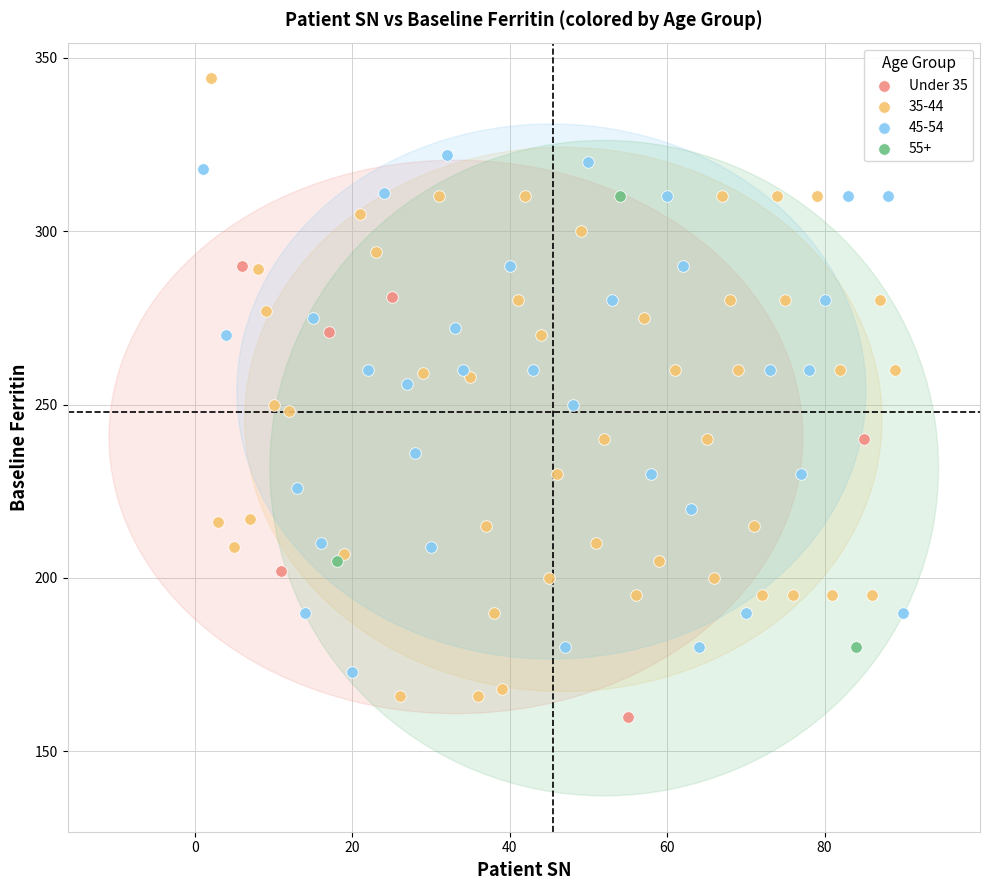

Which series has the widest spread of Y values?

35-44